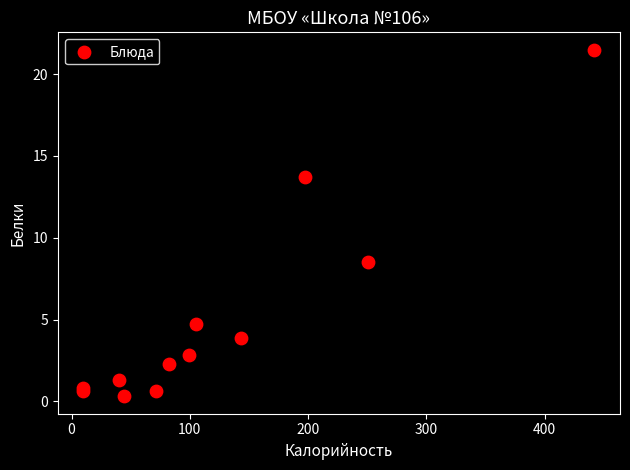

What Y value in the scatter plot is closest to 10?

8.5